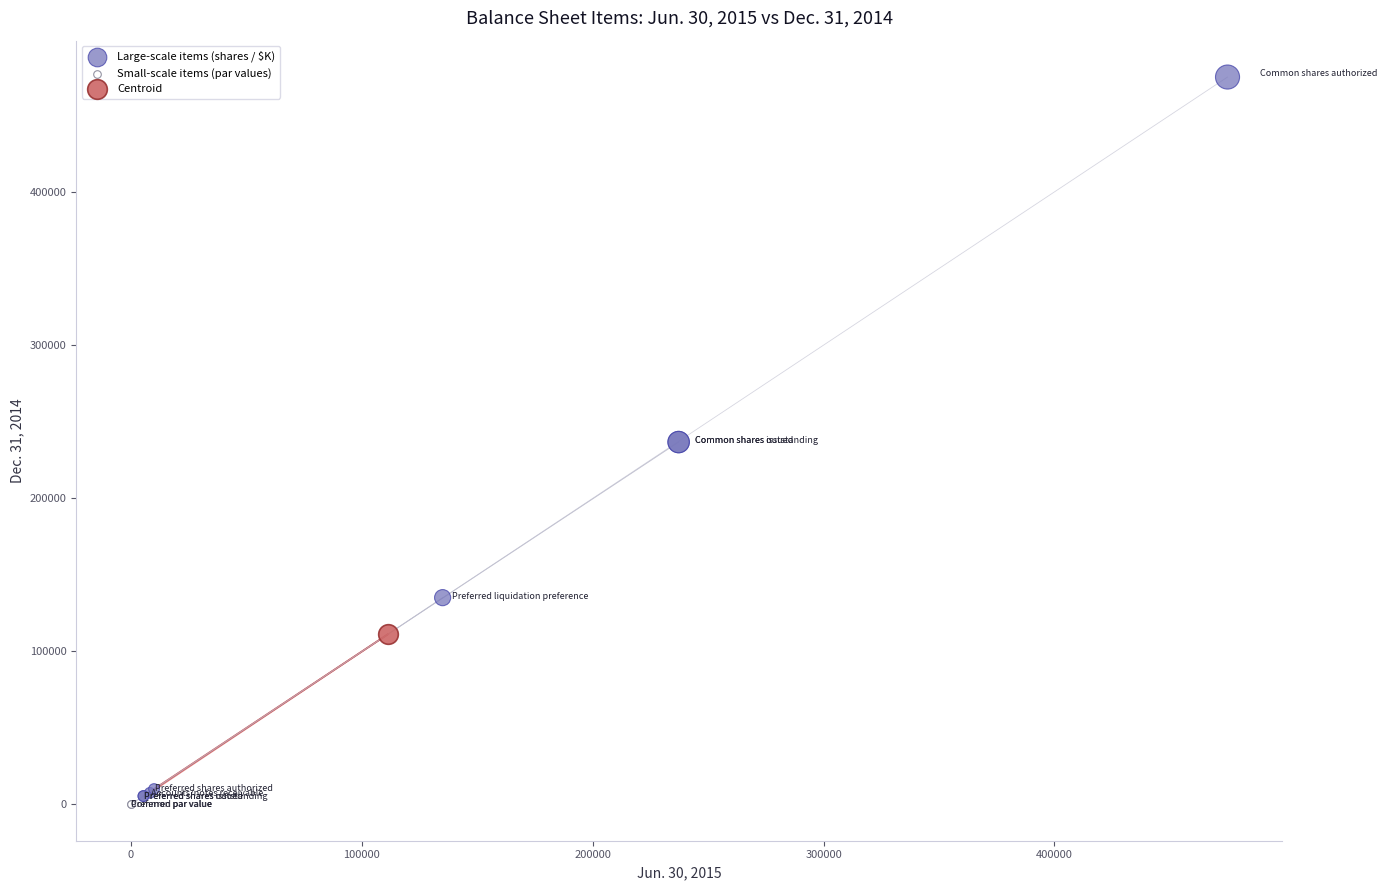

What are all the series names shown in the legend?

Large-scale items (shares / $K), Small-scale items (par values), Centroid